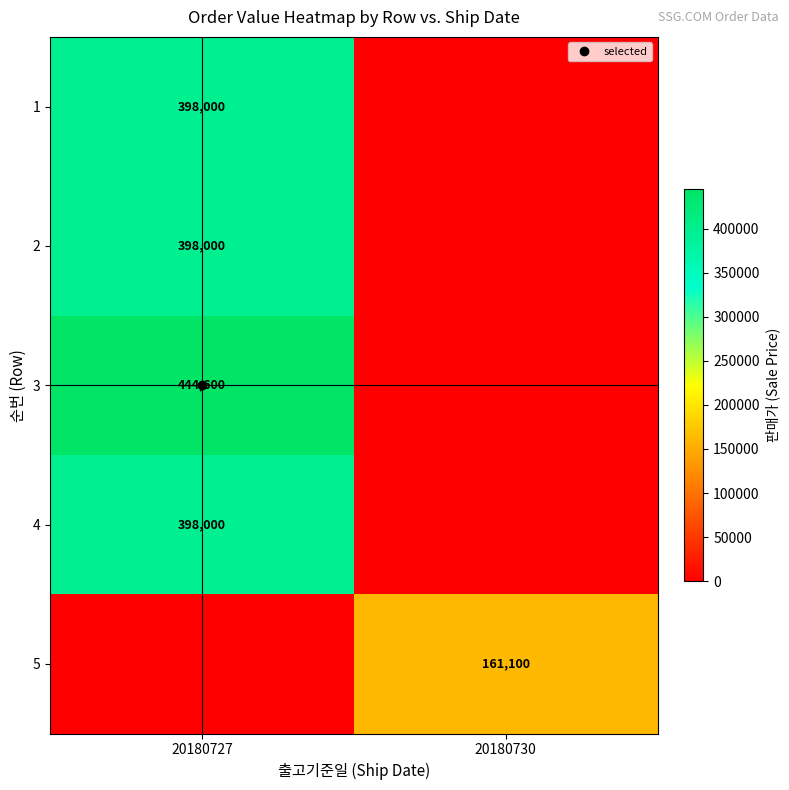

What is the difference between the 5 values at 20180730 and 20180727?

161100